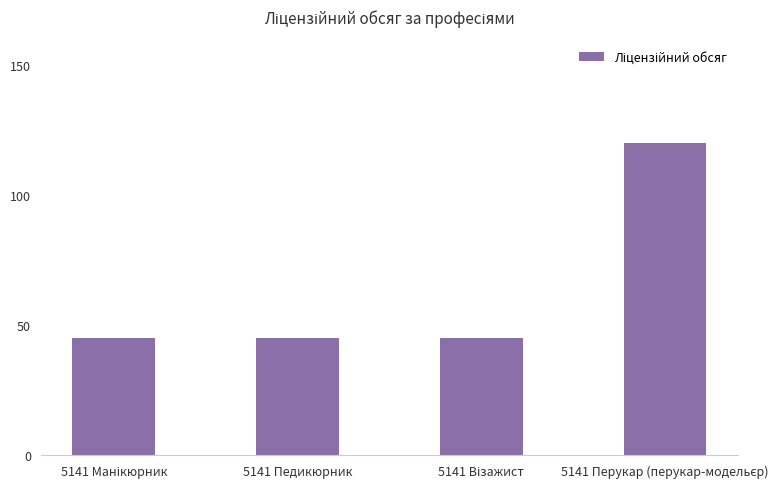

What is the greatest value displayed?

120